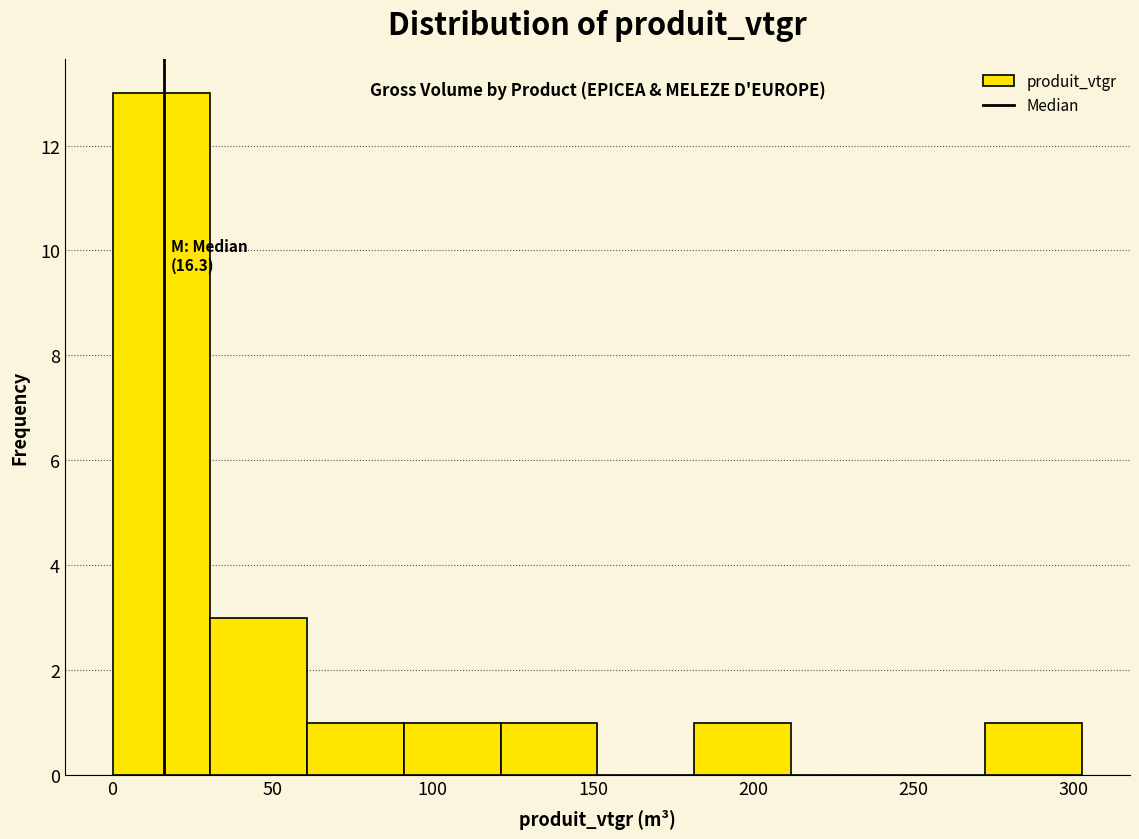

Which range on the x-axis has the tallest bar?

0 to 30